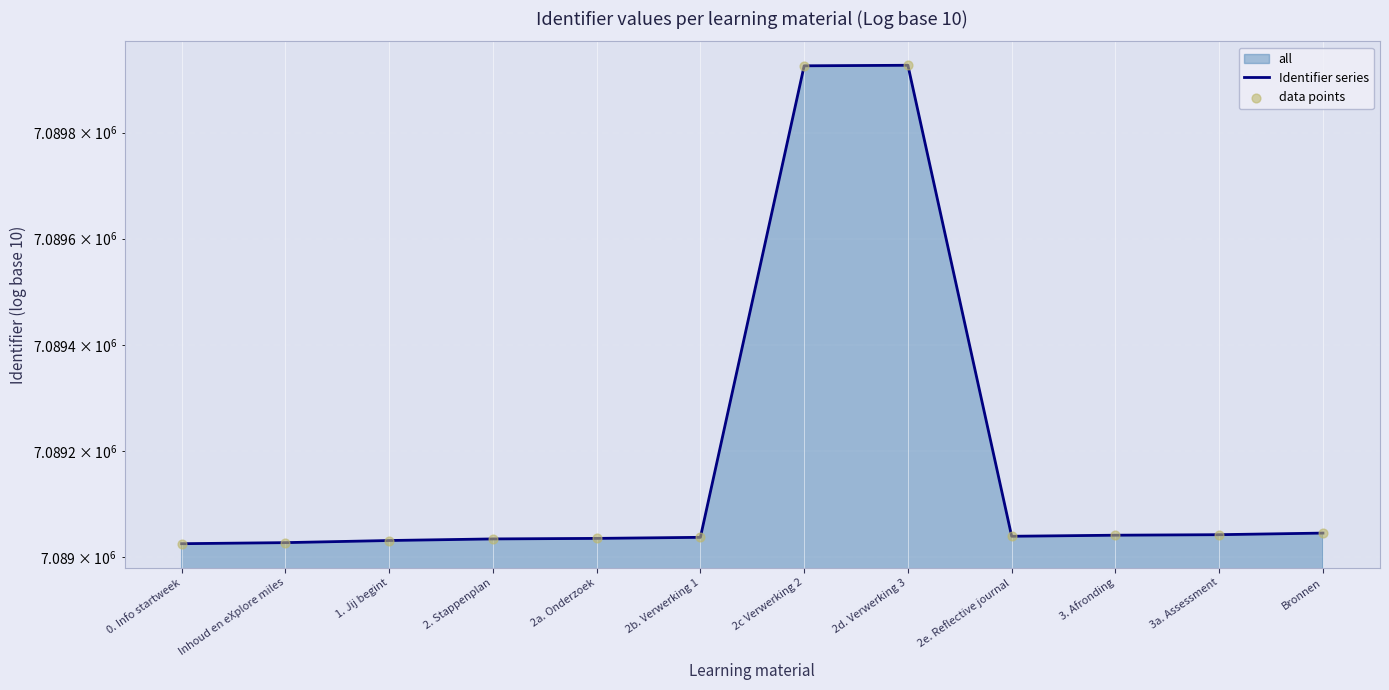

At how many categories does at least one series exceed 7089027?

10